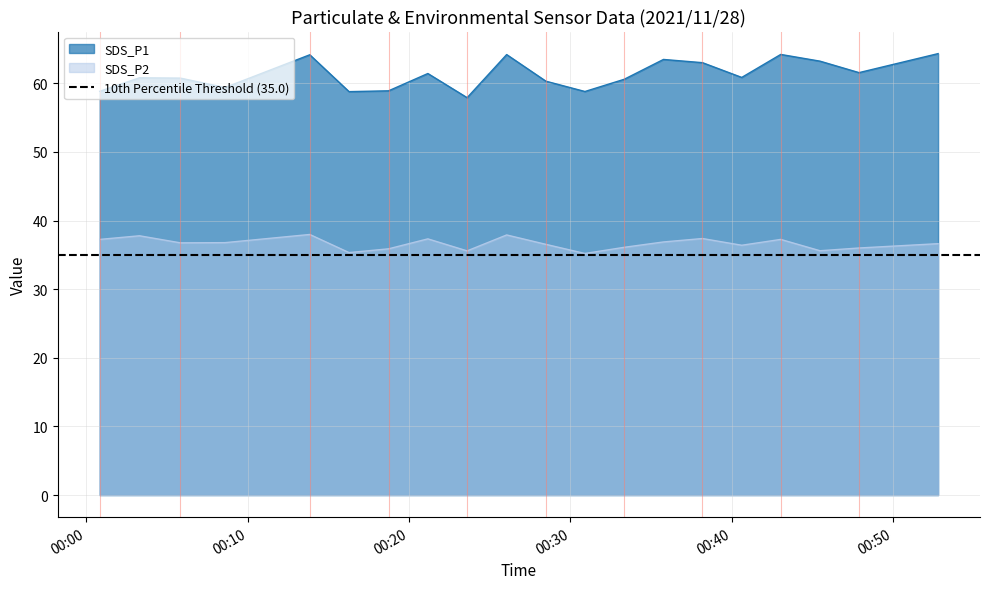

What is the smallest value displayed?

35.2